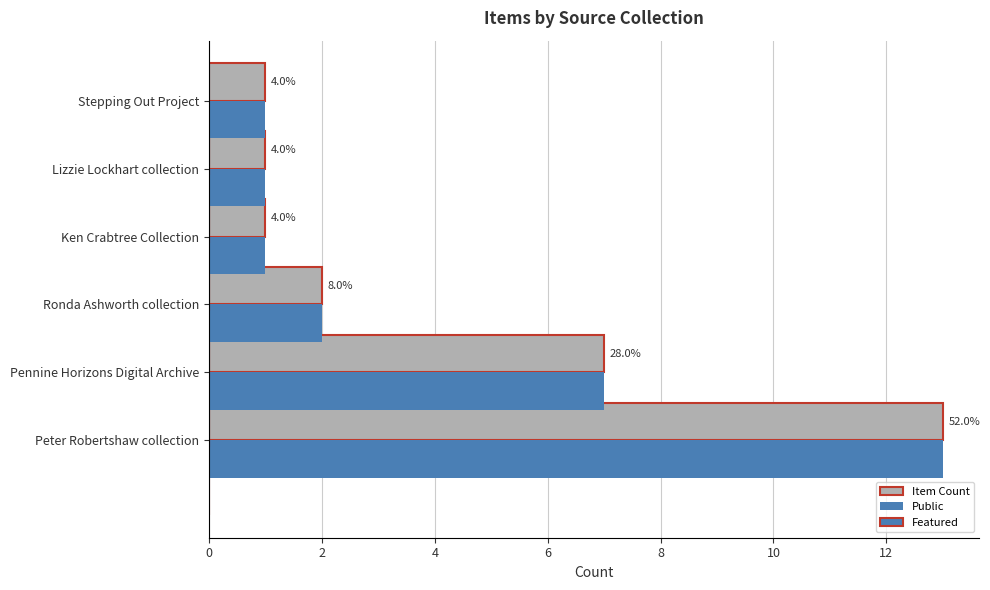

How many values in the Public series are below 2?

3